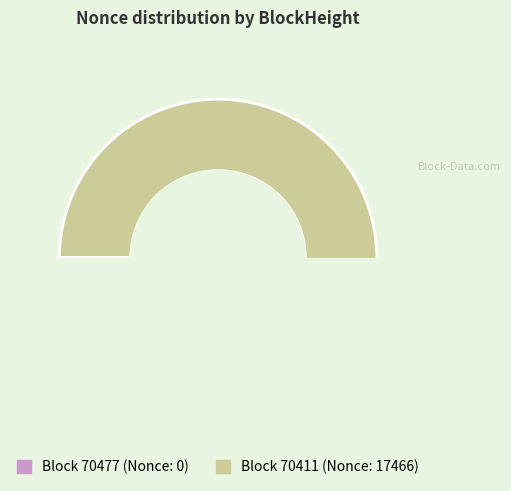

What is the smallest slice in the pie chart?

70477